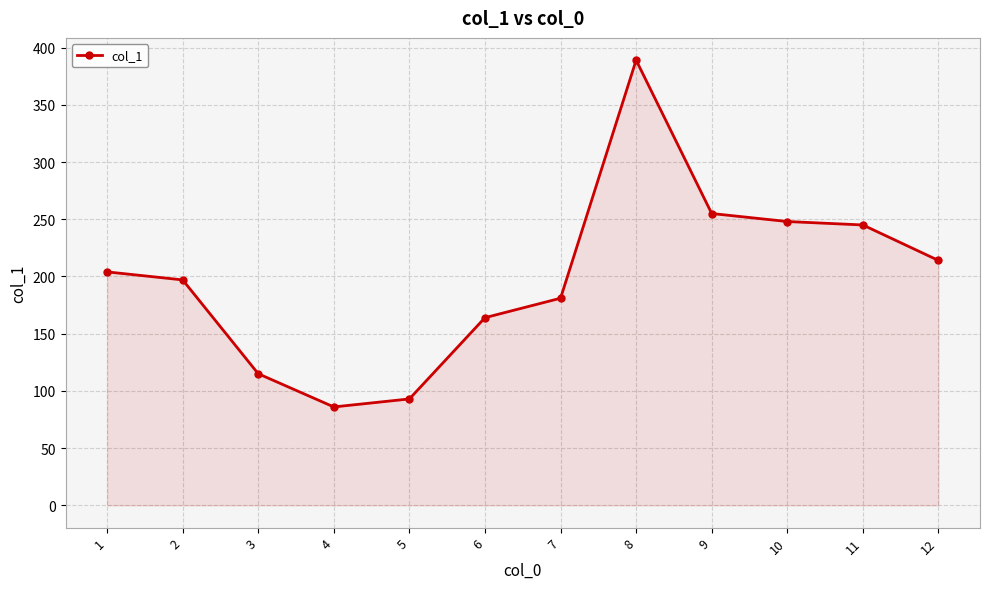

How many data points are less than 204?

6